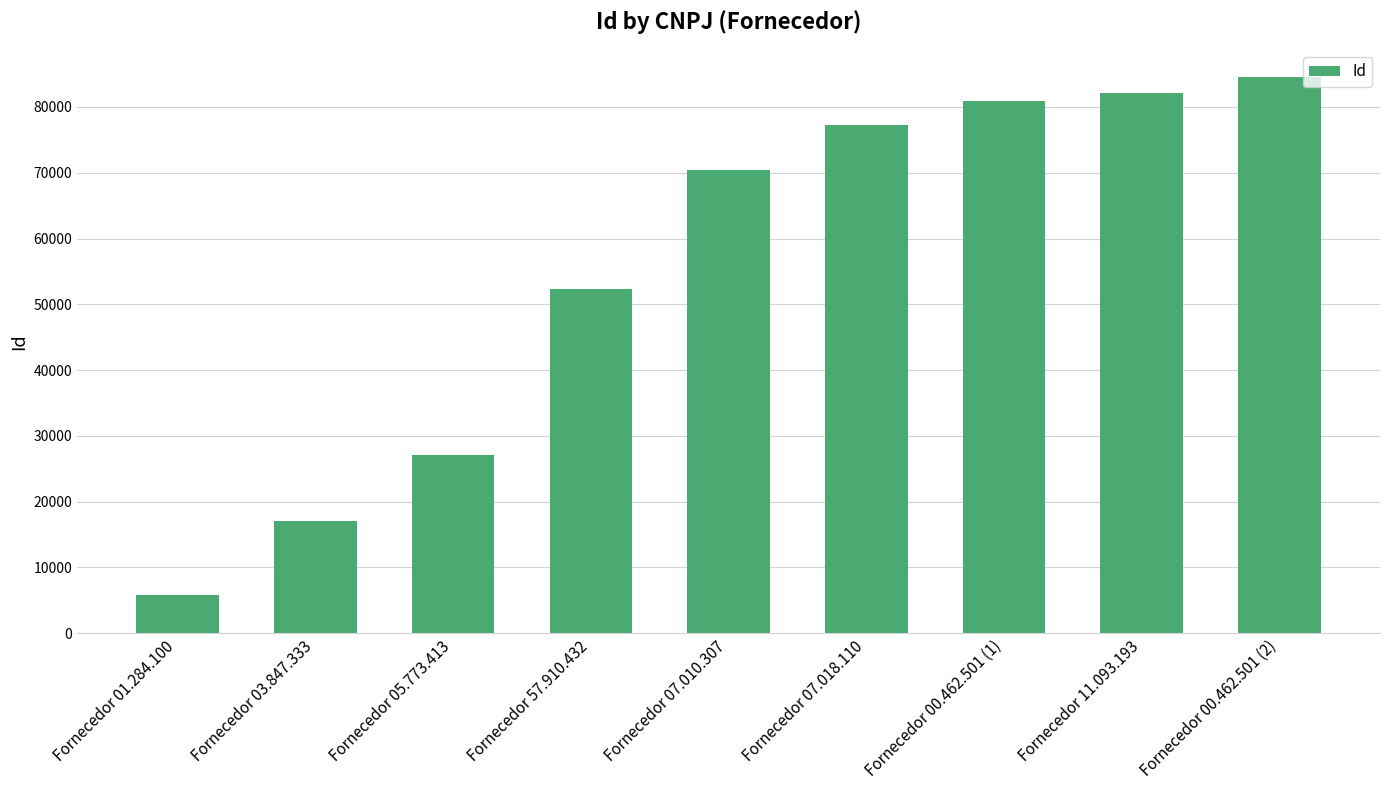

Reading left to right, extract all data points from this chart.

5778	17126	27140	52343	70487	77216	80931	82174	84483